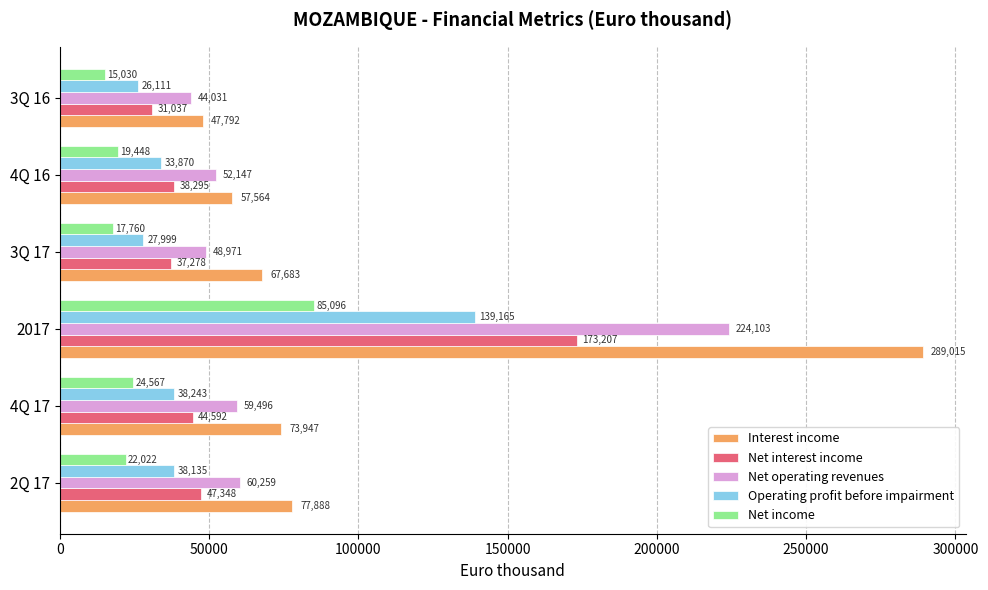

What is the average value of the Net interest income series?

61960